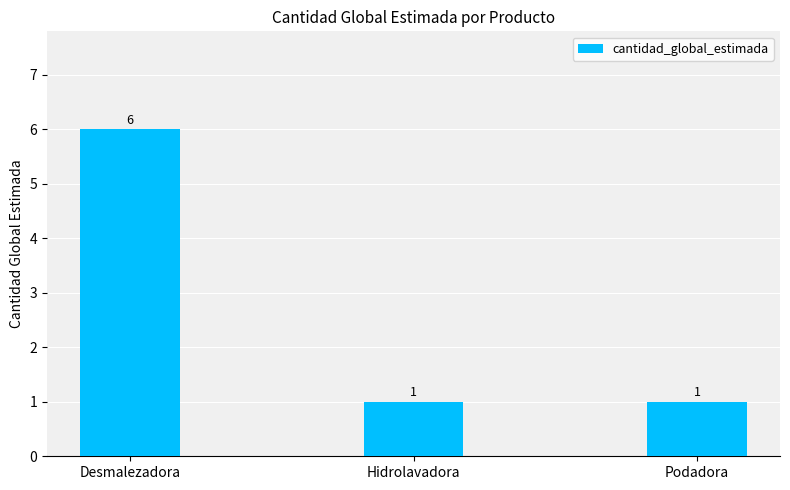

Count the values in the range 1 to 6.

3